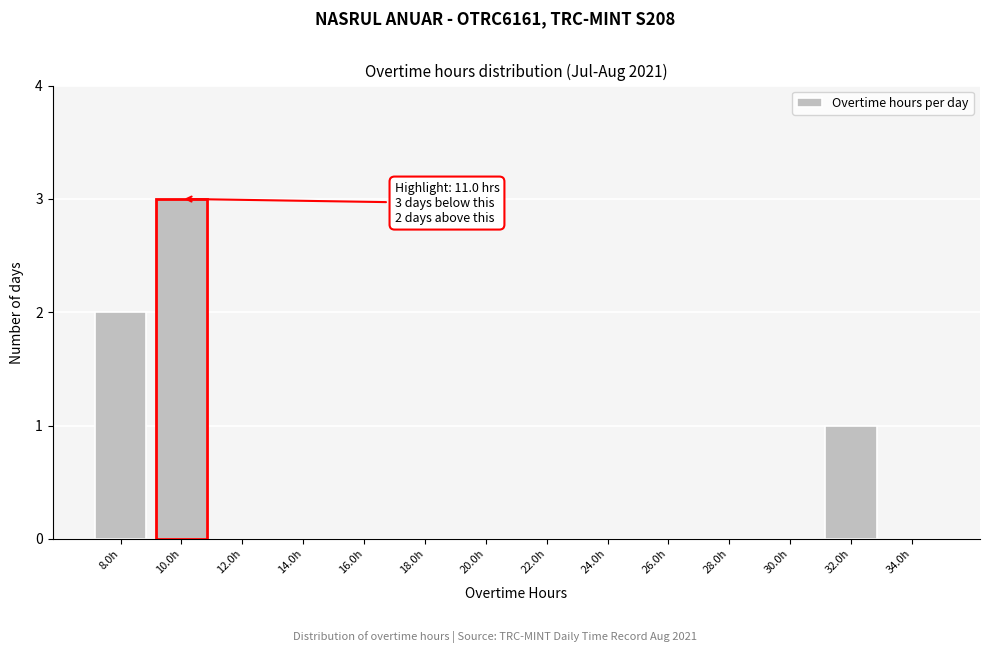

Reading right to left, what are all the values shown in this chart?

34.0h=0	32.0h=1	30.0h=0	28.0h=0	26.0h=0	24.0h=0	22.0h=0	20.0h=0	18.0h=0	16.0h=0	14.0h=0	12.0h=0	10.0h=3	8.0h=2